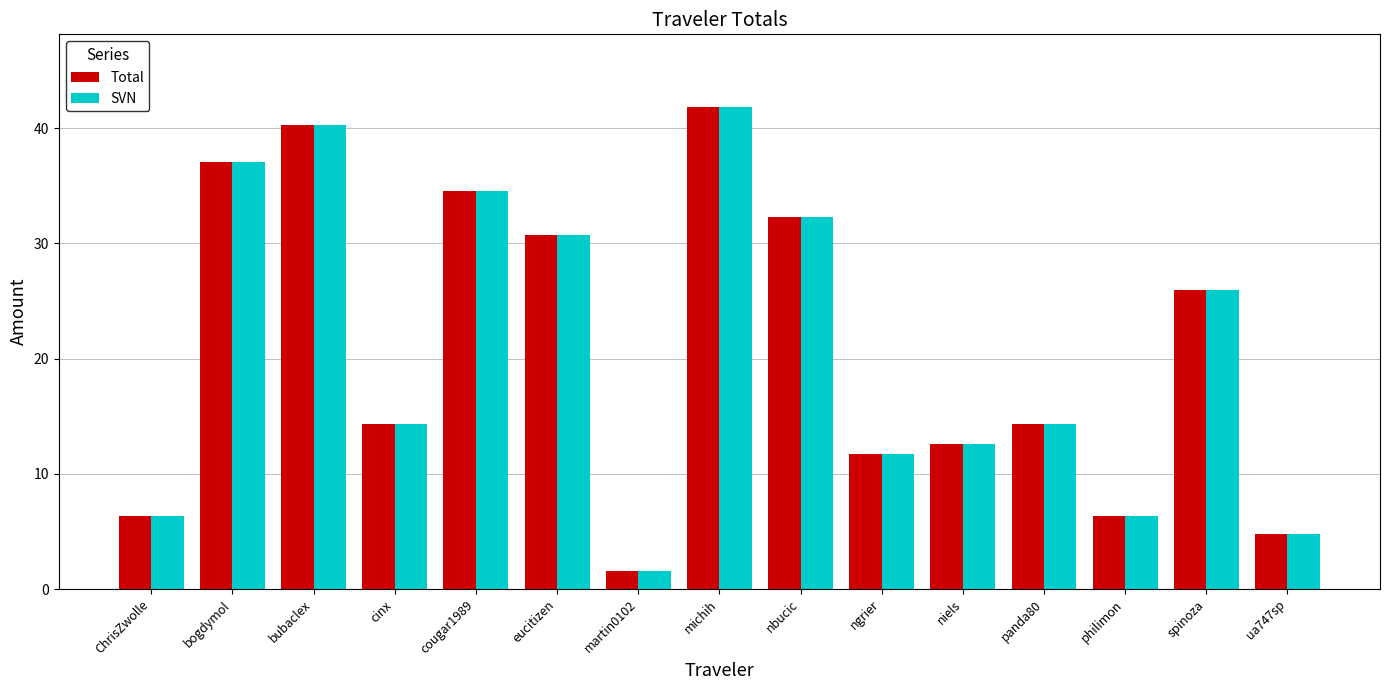

What is the value of the SVN bar at the 8th from the left?

41.9